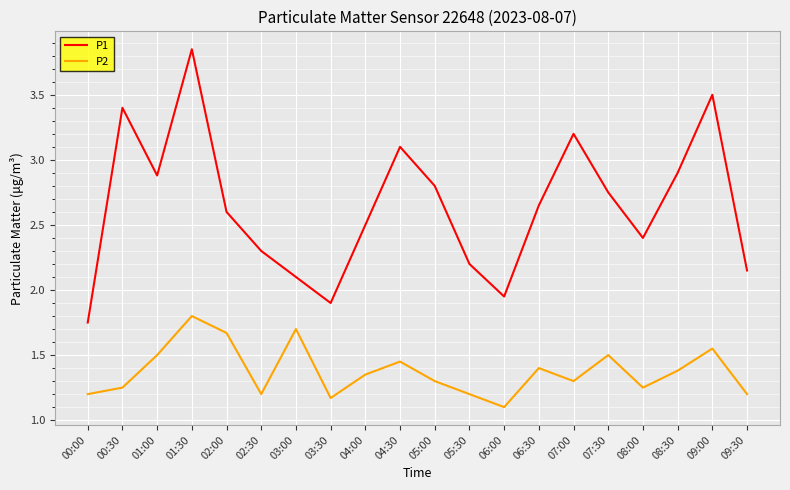

What are all the series names shown in the legend?

P1, P2